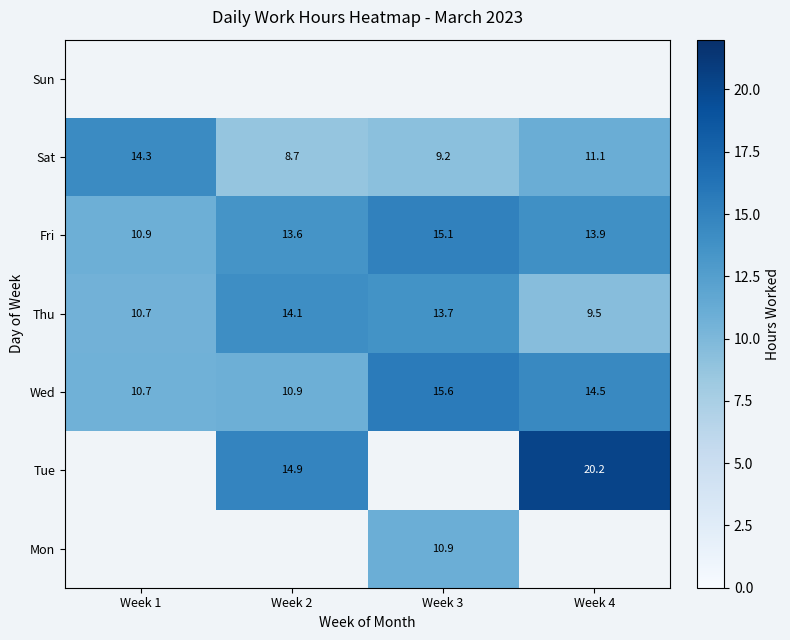

Is the value of Fri at Week 4 greater than the value of Sat at Week 2?

Yes